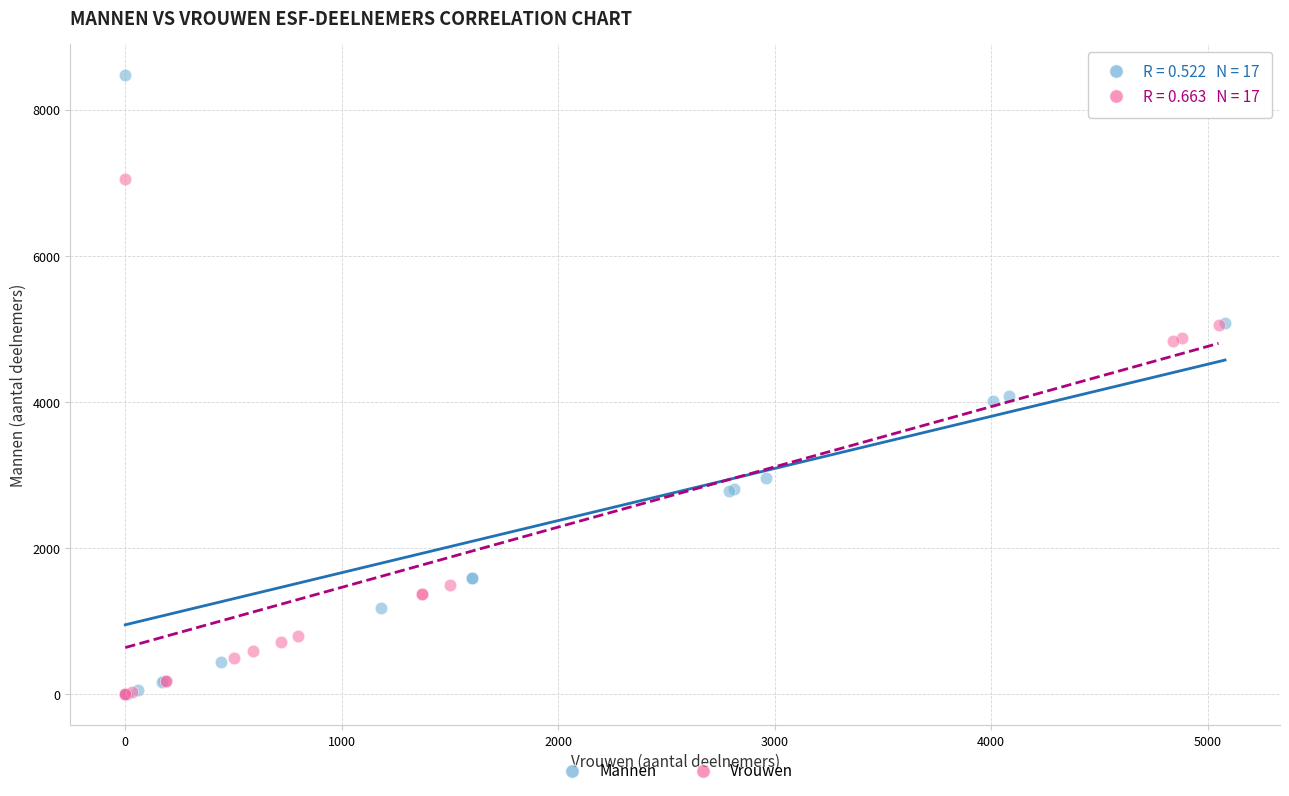

Which series reaches the maximum Y coordinate?

Mannen